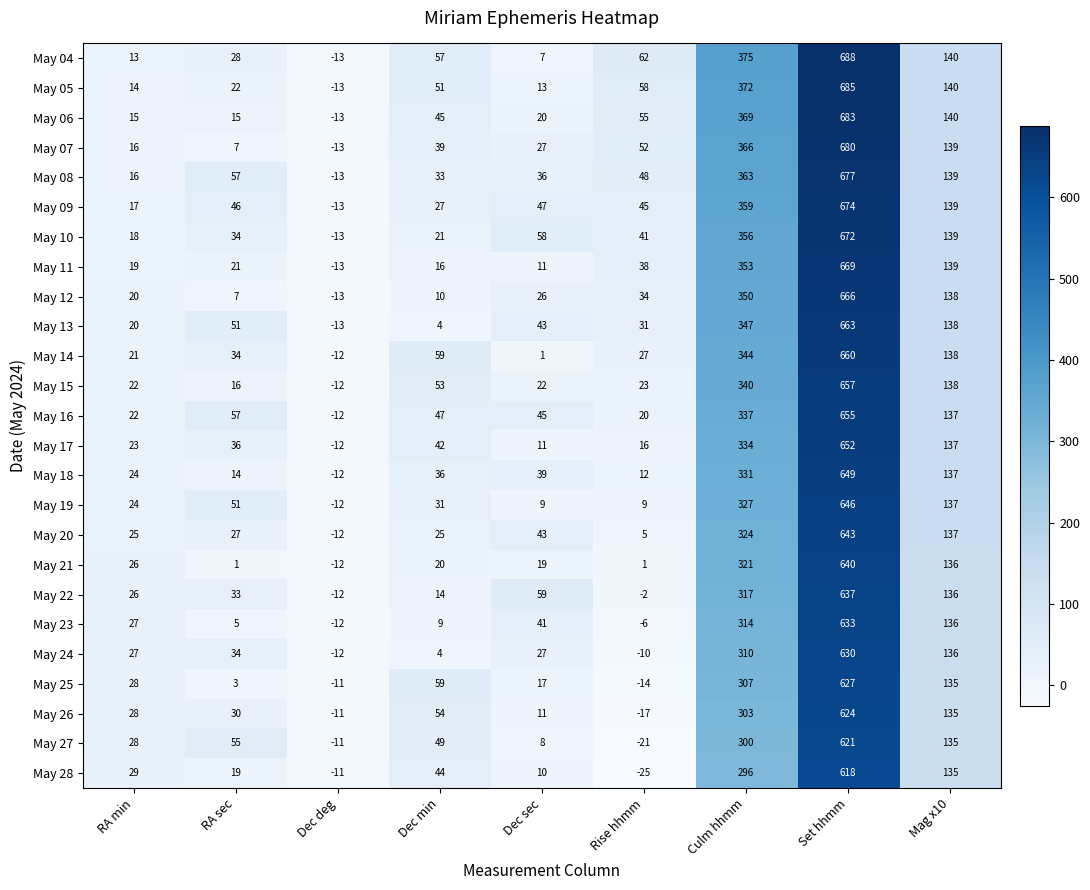

Which category has the lowest value across all series?

Rise hhmm